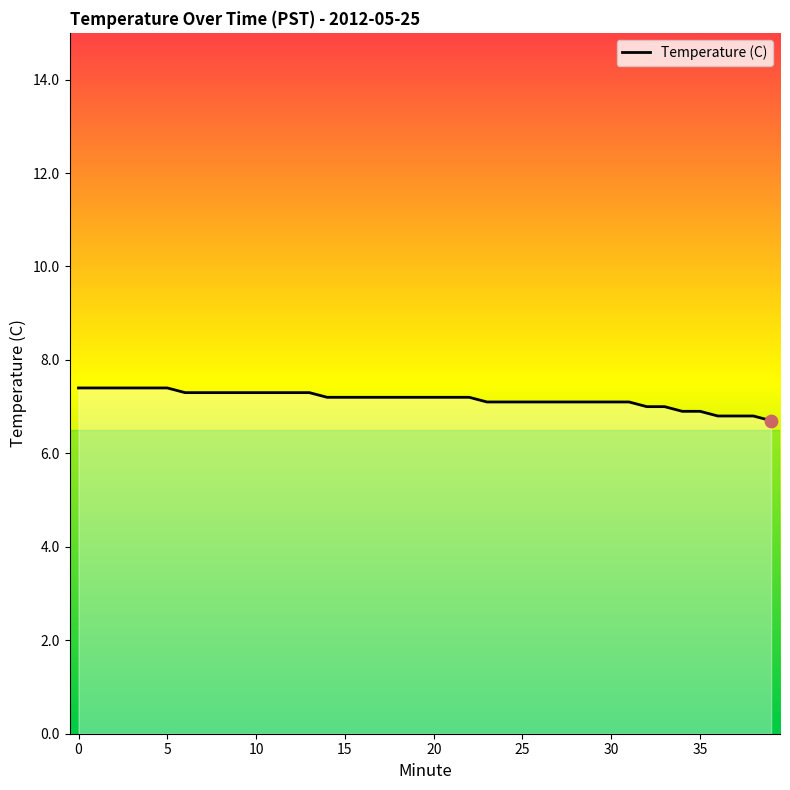

What is the difference between the maximum and minimum values?

0.7